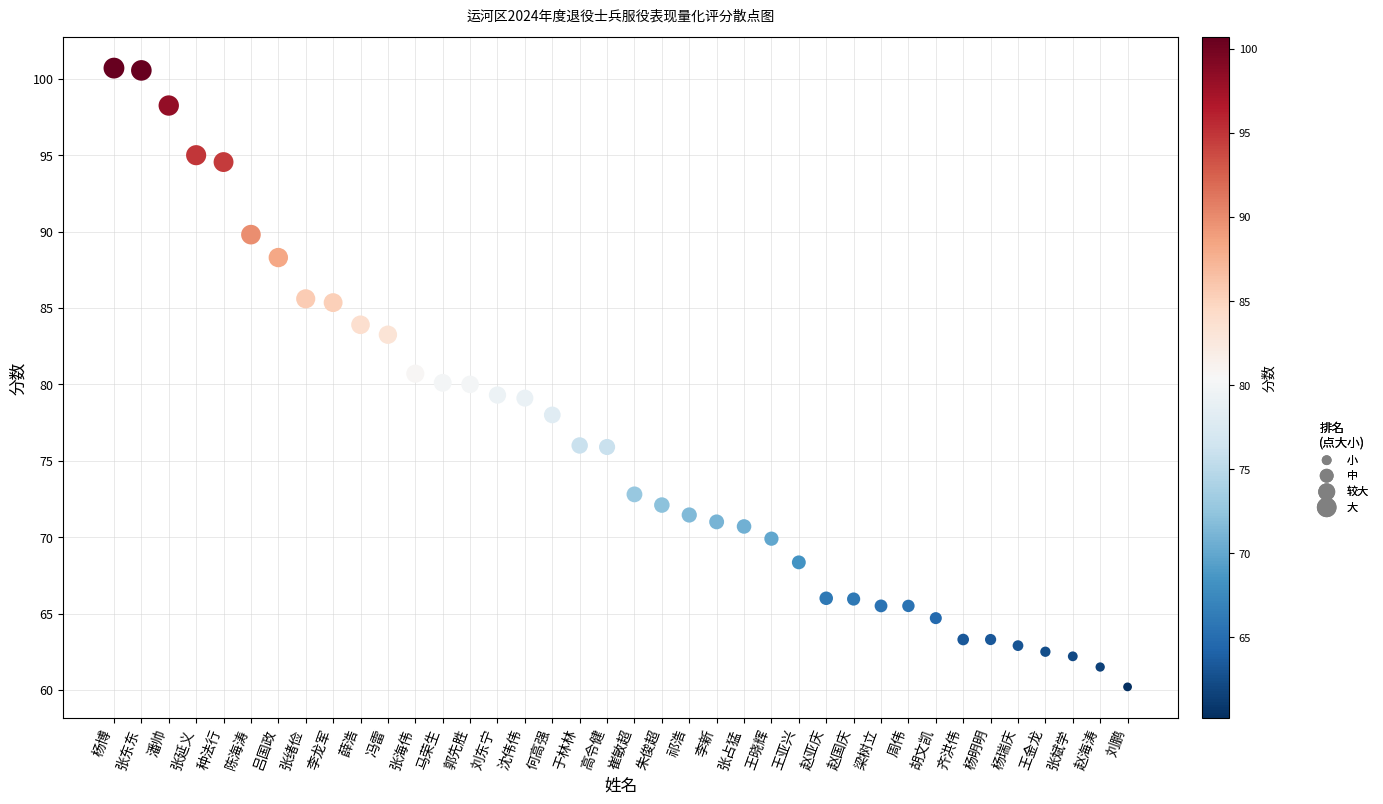

What is the range of Y values (max minus min)?

40.5